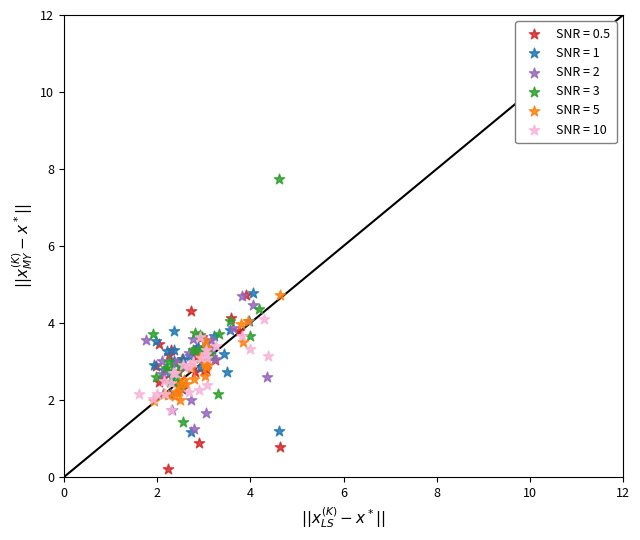

Which series reaches the maximum Y coordinate?

SNR = 3